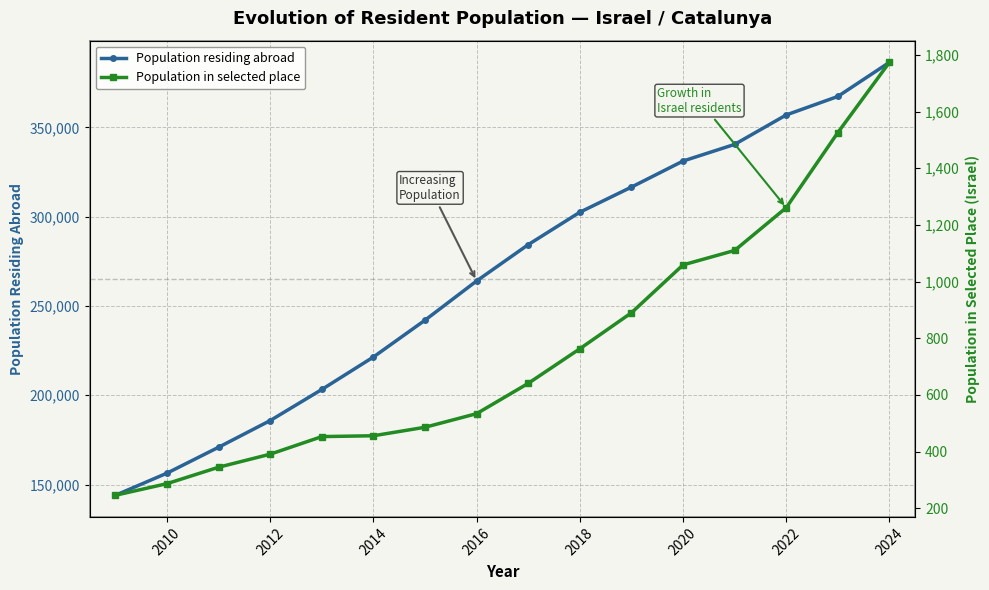

Does the chart have visible grid lines?

Yes